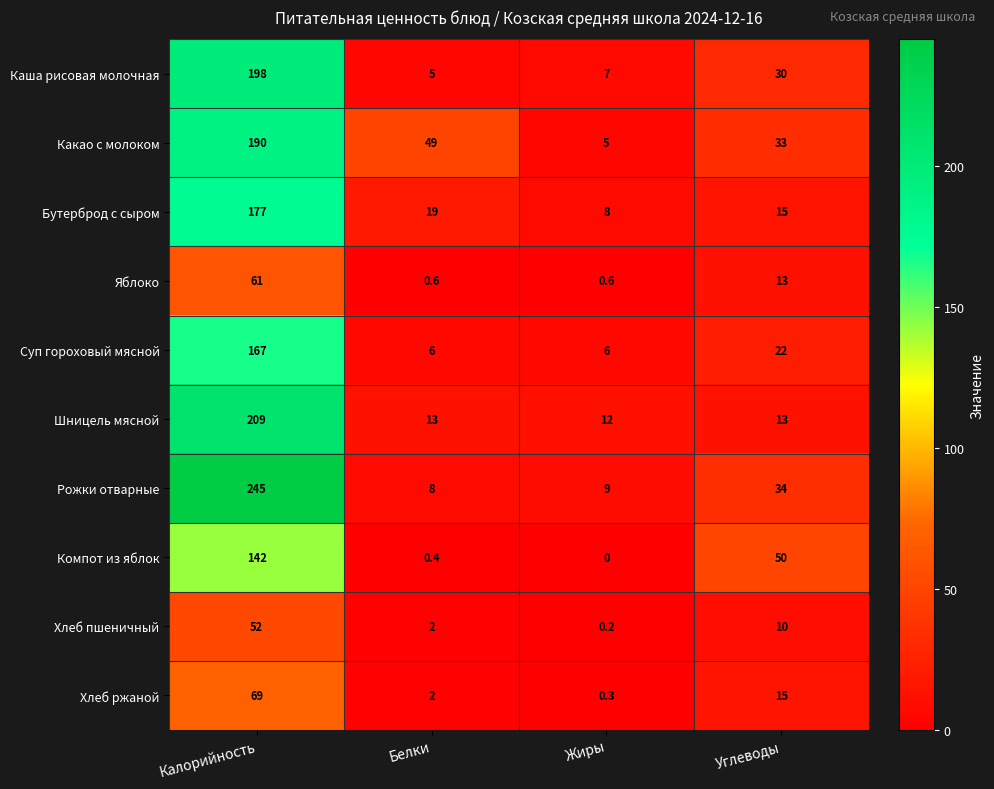

What is the sum of all Хлеб пшеничный values?

64.2